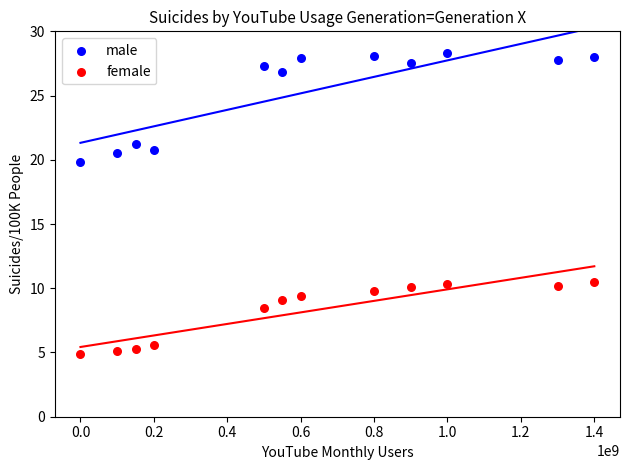

Which series contains the lowest Y value?

female